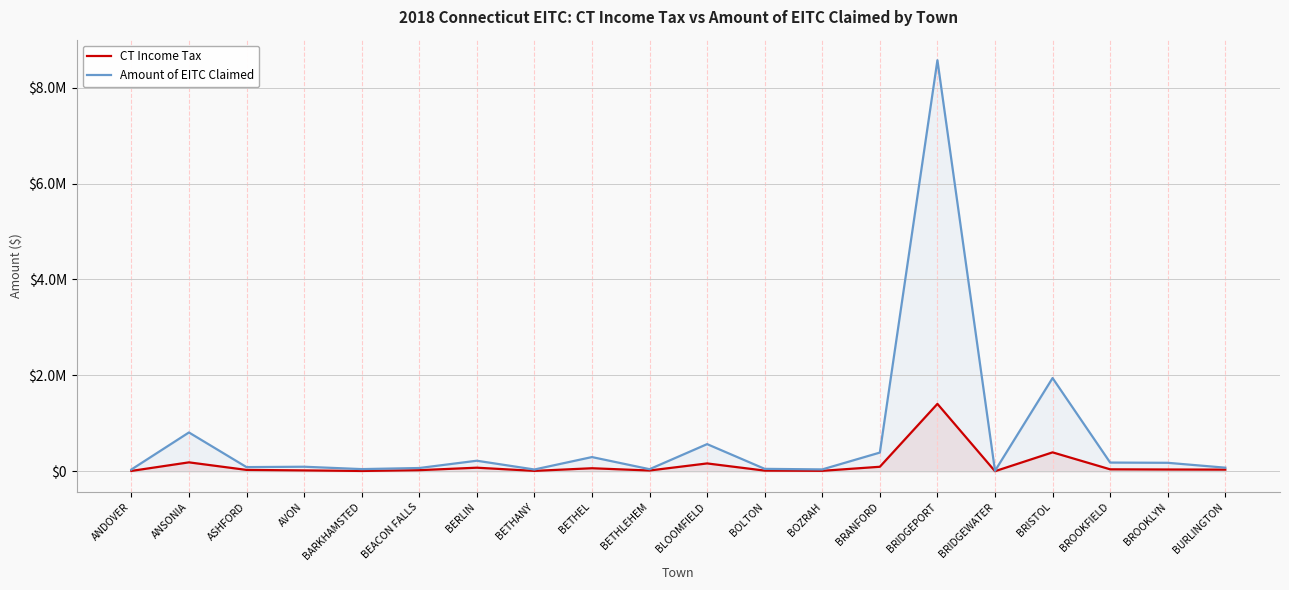

True or false: CT Income Tax has more than 2 interior local peaks.

True